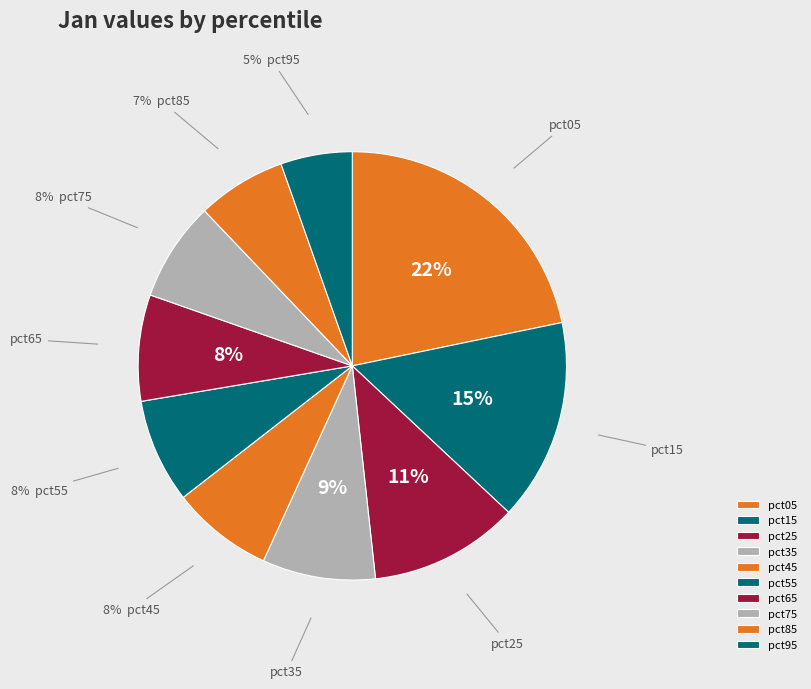

How many slices are in this pie chart?

10